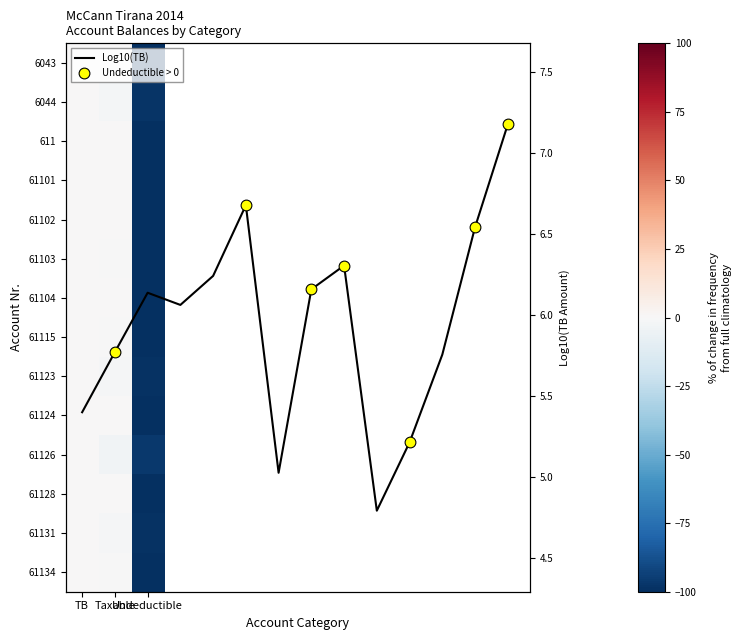

Reading right to left, list all the values displayed in this chart.

6043: Undeductible=-100.0	Taxable=0.0	TB=0.0
6044: Undeductible=-97.8	Taxable=-2.2	TB=0.0
611: Undeductible=-100.0	Taxable=0.0	TB=0.0
61101: Undeductible=-100.0	Taxable=0.0	TB=0.0
61102: Undeductible=-100.0	Taxable=0.0	TB=0.0
61103: Undeductible=-99.9	Taxable=-0.1	TB=0.0
61104: Undeductible=-100.0	Taxable=0.0	TB=0.0
61115: Undeductible=-100.0	Taxable=-0.0	TB=0.0
61123: Undeductible=-99.1	Taxable=-0.9	TB=0.0
61124: Undeductible=-100.0	Taxable=0.0	TB=0.0
61126: Undeductible=-96.9	Taxable=-3.1	TB=0.0
61128: Undeductible=-100.0	Taxable=0.0	TB=0.0
61131: Undeductible=-99.2	Taxable=-0.8	TB=0.0
61134: Undeductible=-99.7	Taxable=-0.3	TB=0.0